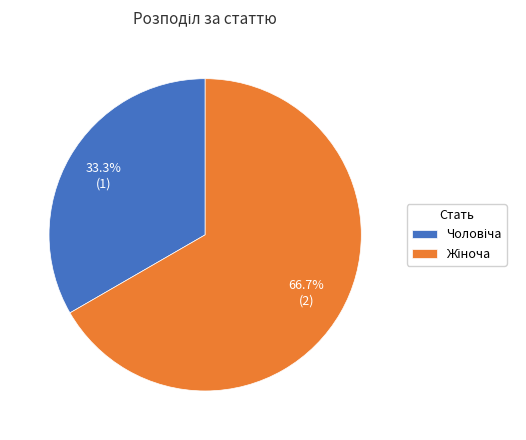

Does any single category account for the majority?

Yes